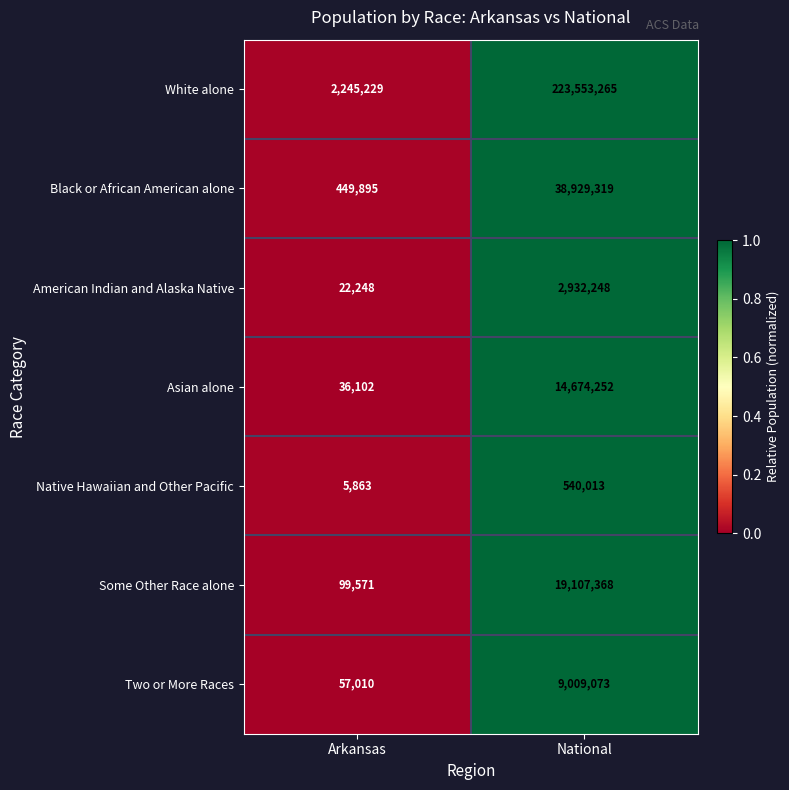

The value of Asian alone at Arkansas is 19831. True or false?

False